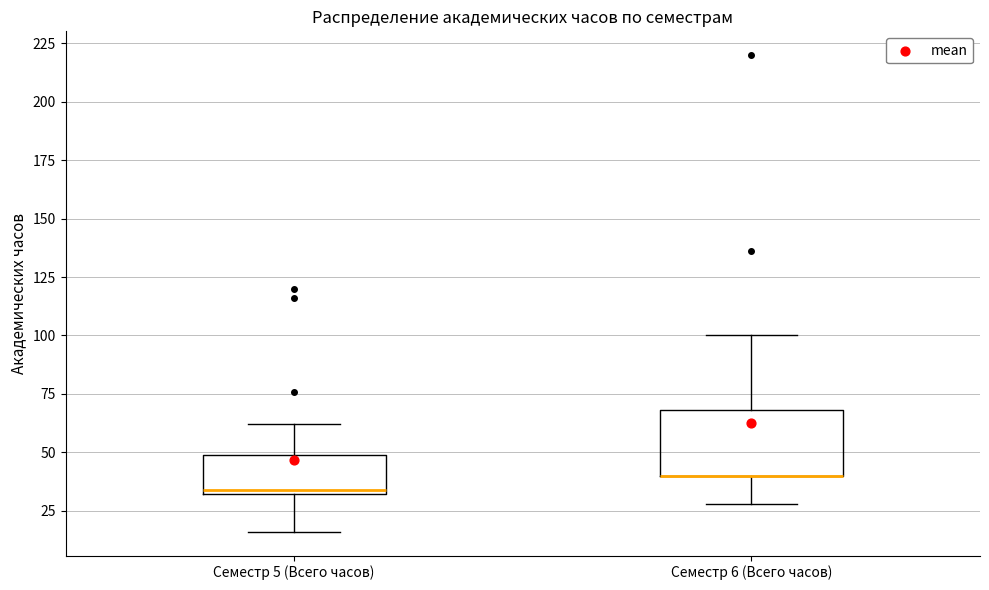

Reading left to right, transcribe this box plot: for each box, give where its median line is, the range the box spans, and where its two whiskers end, as read against the y-axis. The values are not printed on the chart, so give them approximately, as read against the axis.

Семестр 5 (Всего часов): median 35, box 30 to 50, whiskers 15 to 60
Семестр 6 (Всего часов): median 40 (drawn on the box's lower edge), box 40 to 70, whiskers 30 to 100